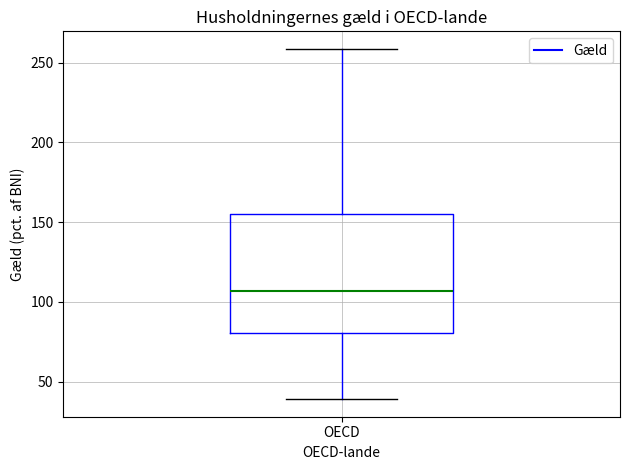

Transcribe this box plot: give where the median line is, the range the box spans, and where the two whiskers end, as read against the y-axis. The values are not printed on the chart, so give them approximately, as read against the axis.

median 105, box 80 to 155, whiskers 40 to 260